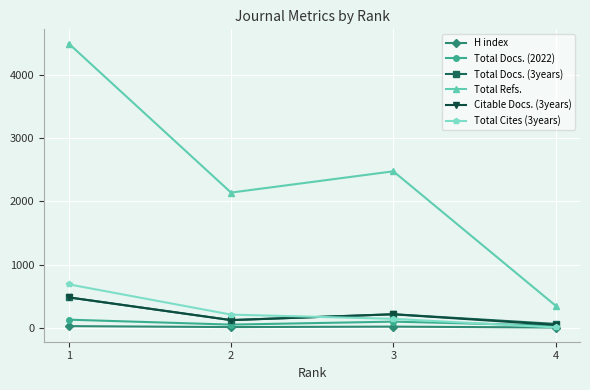

True or false: Citable Docs. (3years) has more than 2 points higher than both neighbors.

False